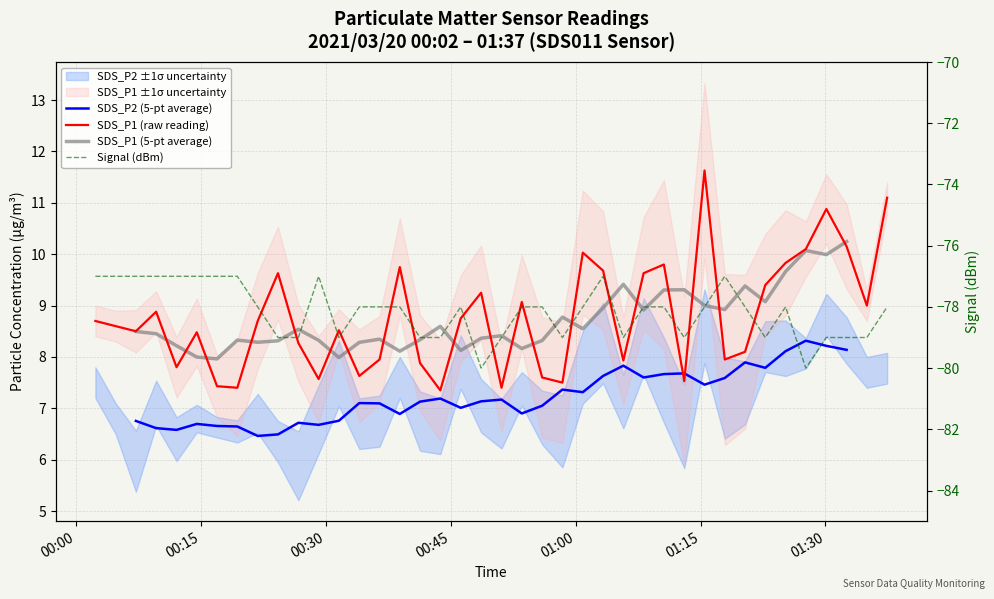

What is the highest value of the Signal (dBm) series?

-77.0